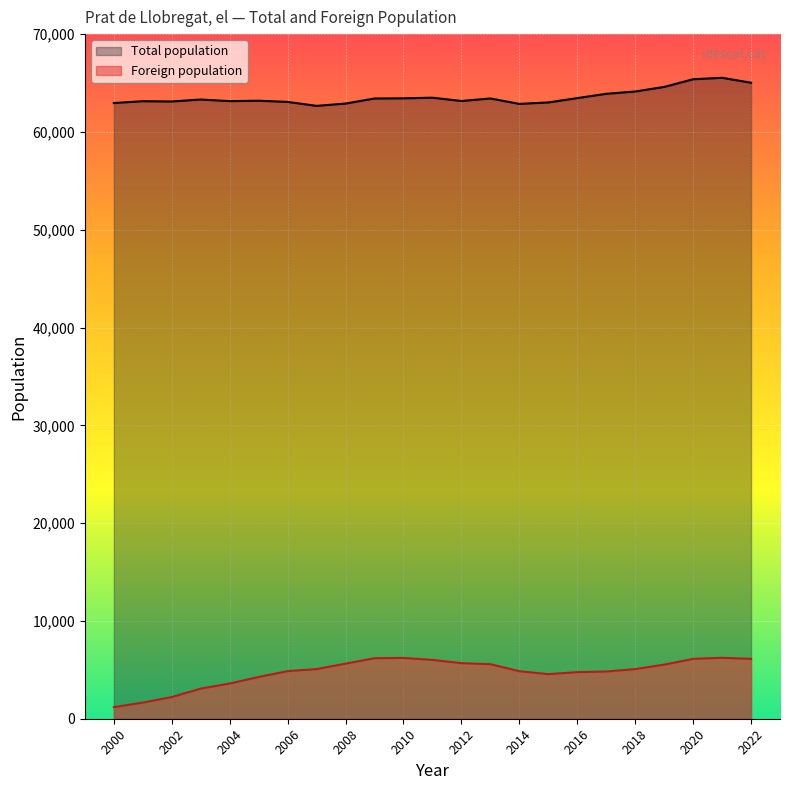

List the series in order of their peak value, lowest first.

Foreign population, Total population